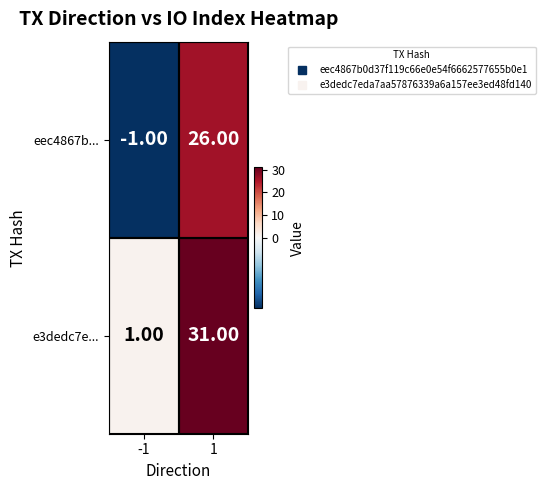

What is the difference between the eec4867b... values at -1 and 1?

27